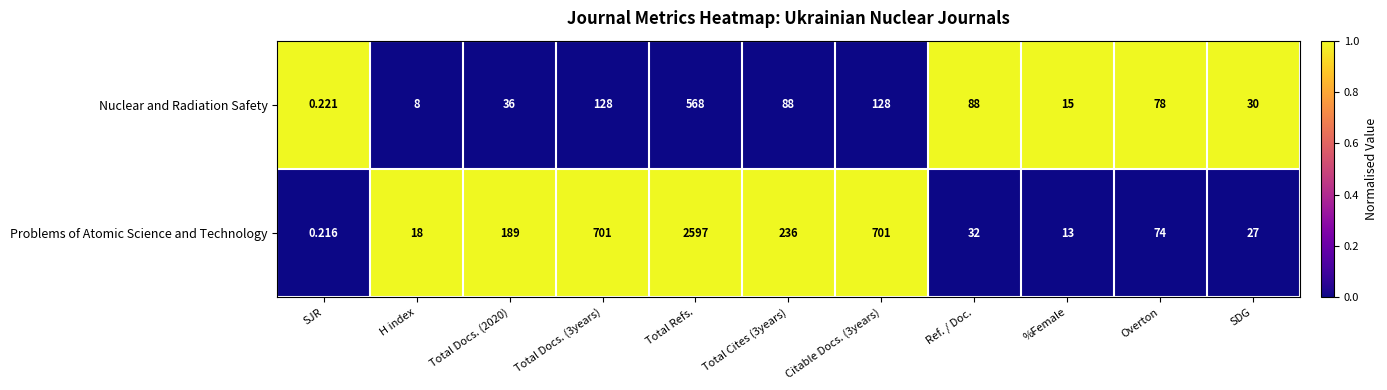

List the series in order of their overall mean, highest first.

Problems of Atomic Science and Technology, Nuclear and Radiation Safety